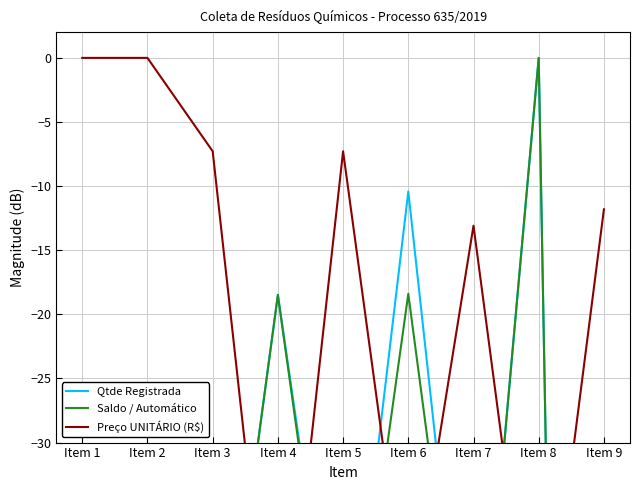

True or false: Qtde Registrada has a value of -16.0 at Item 3.

False